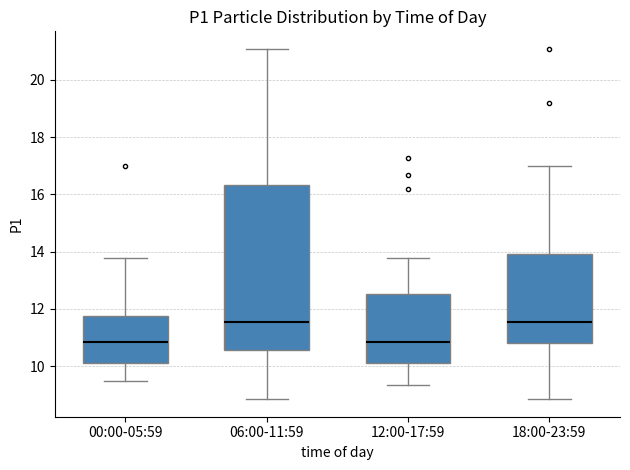

Which box is the tallest, from its lower edge to its upper edge?

06:00-11:59